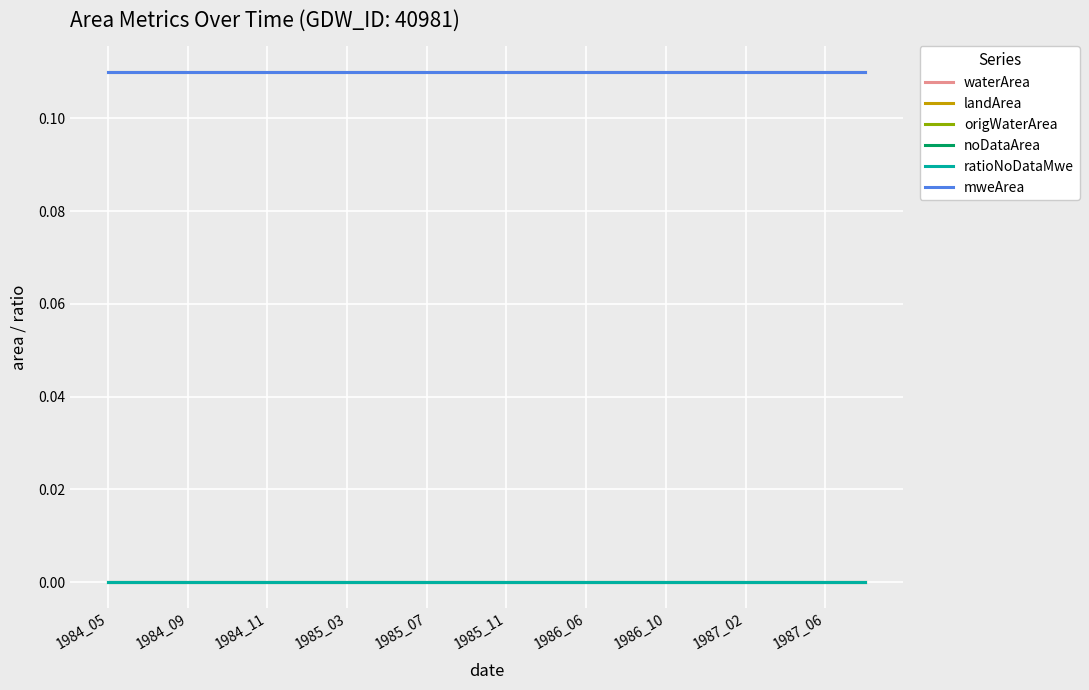

True or false: mweArea and ratioNoDataMwe intersect in this chart.

False